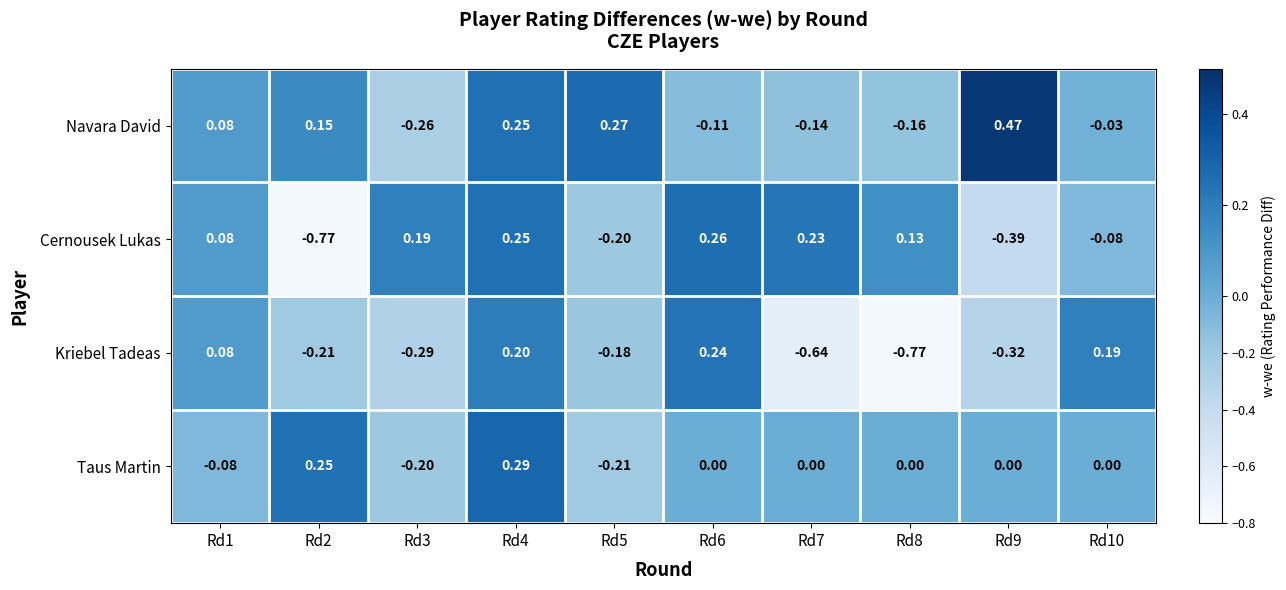

Which series has the largest total across all categories?

Navara David